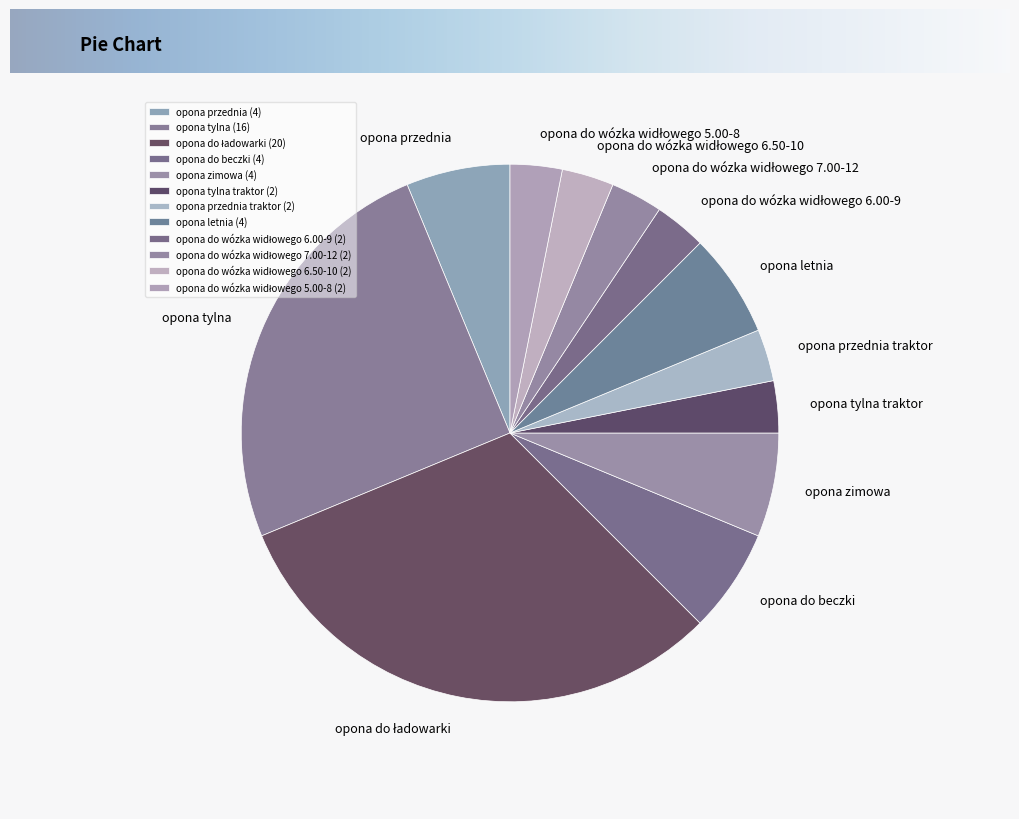

The opona zimowa slice represents 1% of the pie. True or false?

False